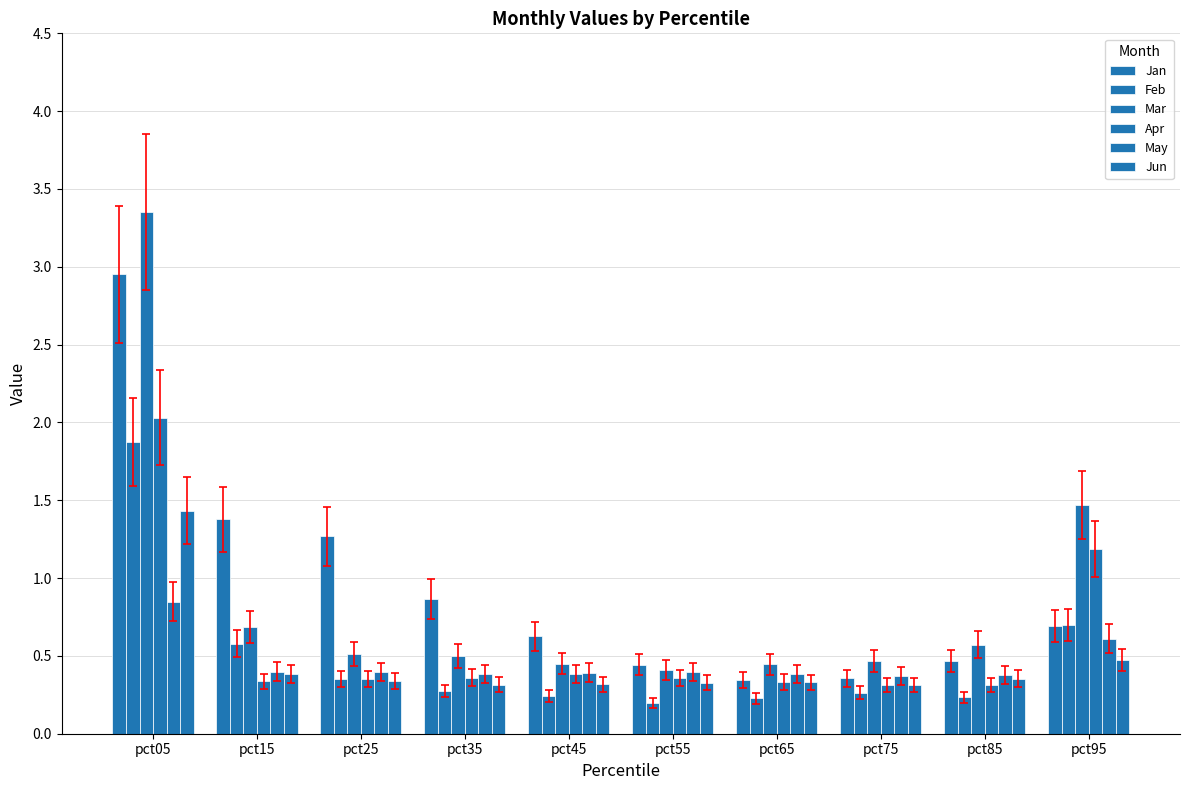

Is it true that Jun equals 0.3 at pct55?

True